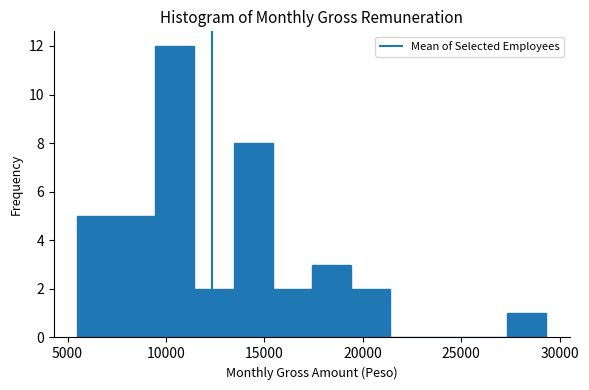

Around what value on the x-axis is the tallest bar? Give the approximate position of its centre, as read against the axis.

10500